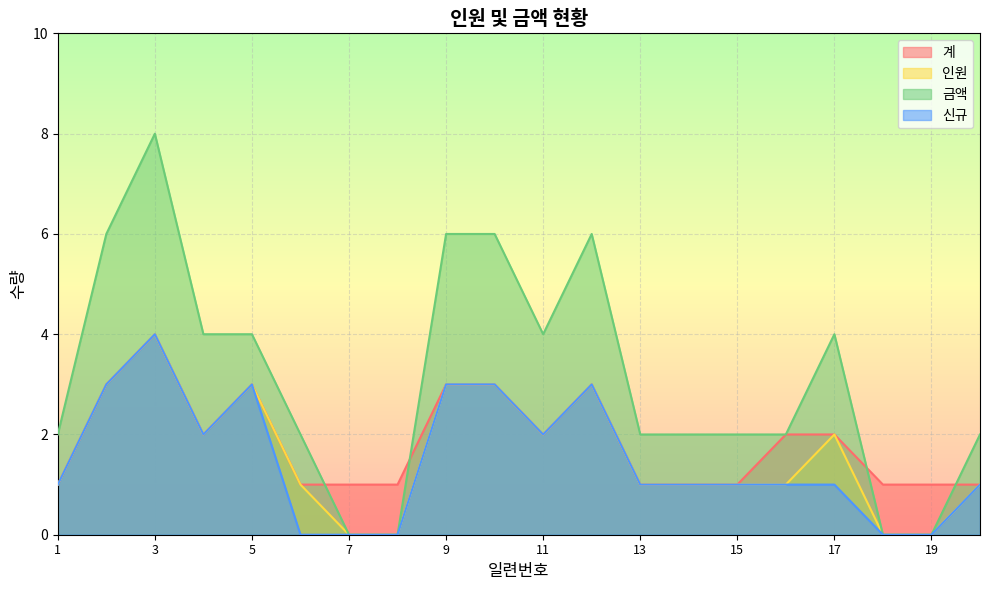

Is it true that 금액 equals 4 at 17?

True